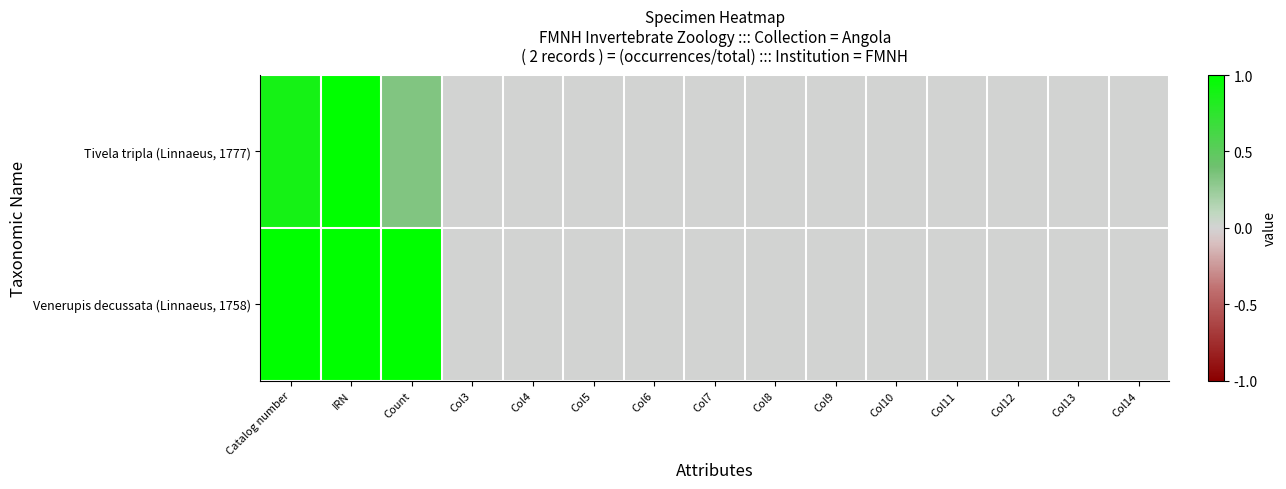

At how many categories does at least one series exceed 0?

3